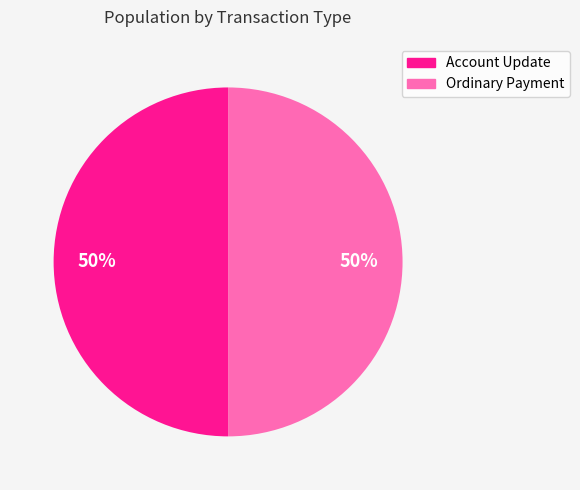

What percentage is the Ordinary Payment slice, to the nearest percent?

50%